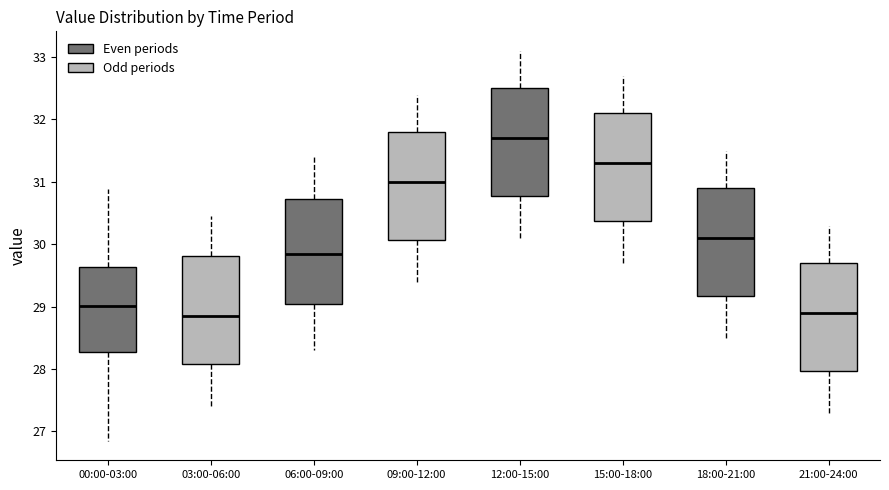

Reading left to right, transcribe this box plot: for each box, give where its median line is, the range the box spans, and where its two whiskers end, as read against the y-axis. The values are not printed on the chart, so give them approximately, as read against the axis.

00:00-03:00: median 29.0, box 28.3 to 29.6, whiskers 26.9 to 30.9
03:00-06:00: median 28.9, box 28.1 to 29.8, whiskers 27.4 to 30.5
06:00-09:00: median 29.9, box 29.1 to 30.7, whiskers 28.3 to 31.4
09:00-12:00: median 31.0, box 30.1 to 31.8, whiskers 29.4 to 32.4
12:00-15:00: median 31.7, box 30.8 to 32.5, whiskers 30.1 to 33.1
15:00-18:00: median 31.3, box 30.4 to 32.1, whiskers 29.7 to 32.7
18:00-21:00: median 30.1, box 29.2 to 30.9, whiskers 28.5 to 31.5
21:00-24:00: median 28.9, box 28.0 to 29.7, whiskers 27.3 to 30.3